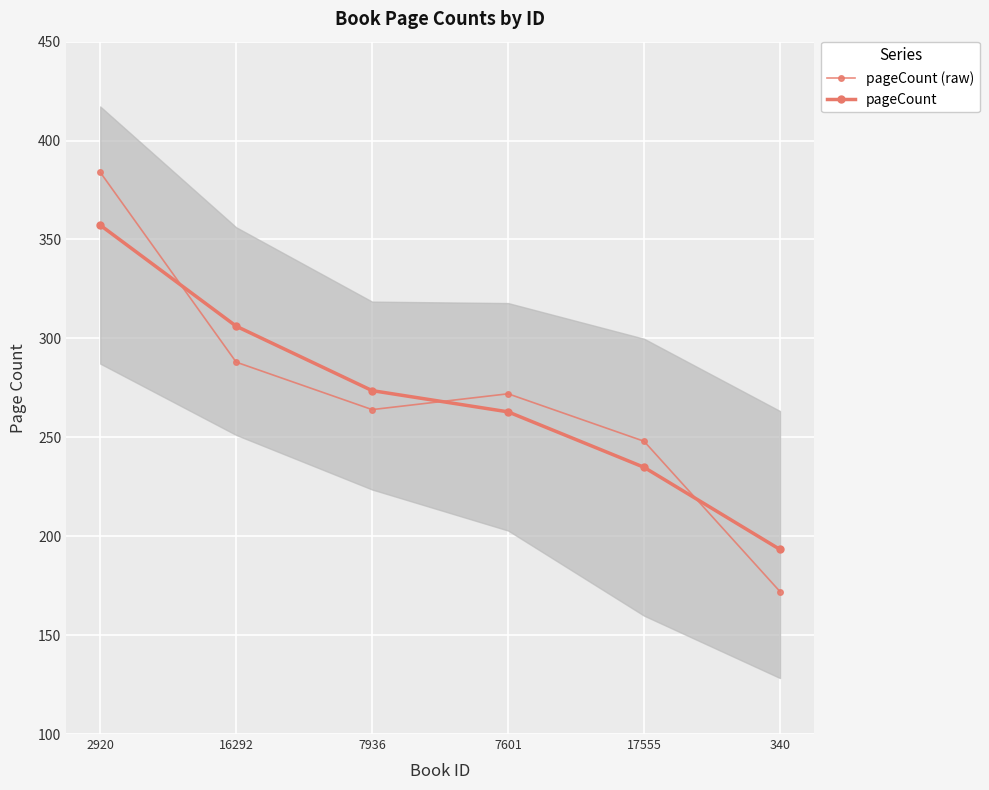

What is the sum of all pageCount values?

1628.0